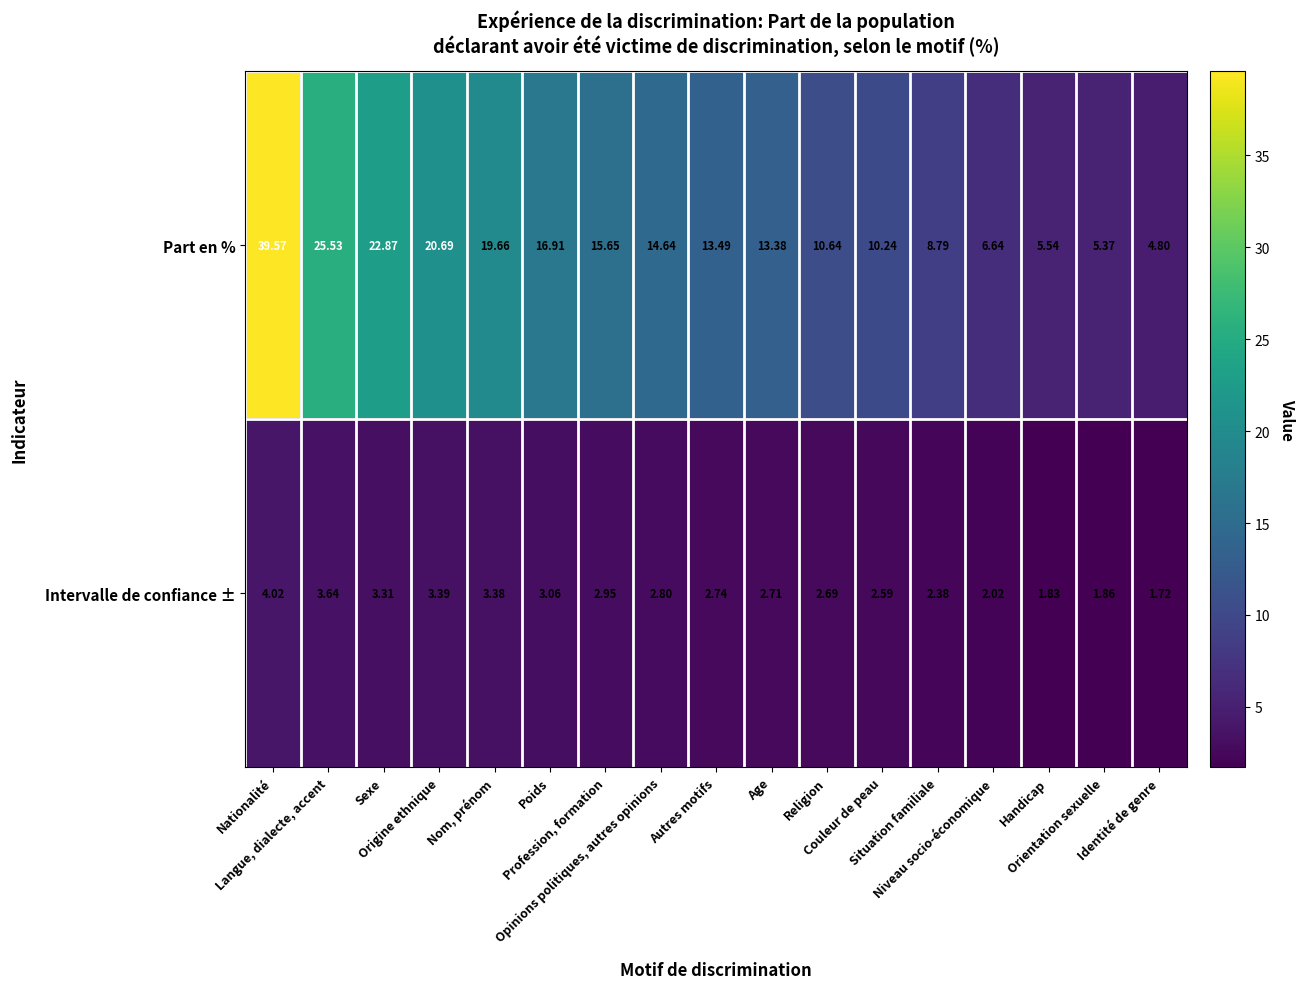

Which series has the largest total across all categories?

Part en %